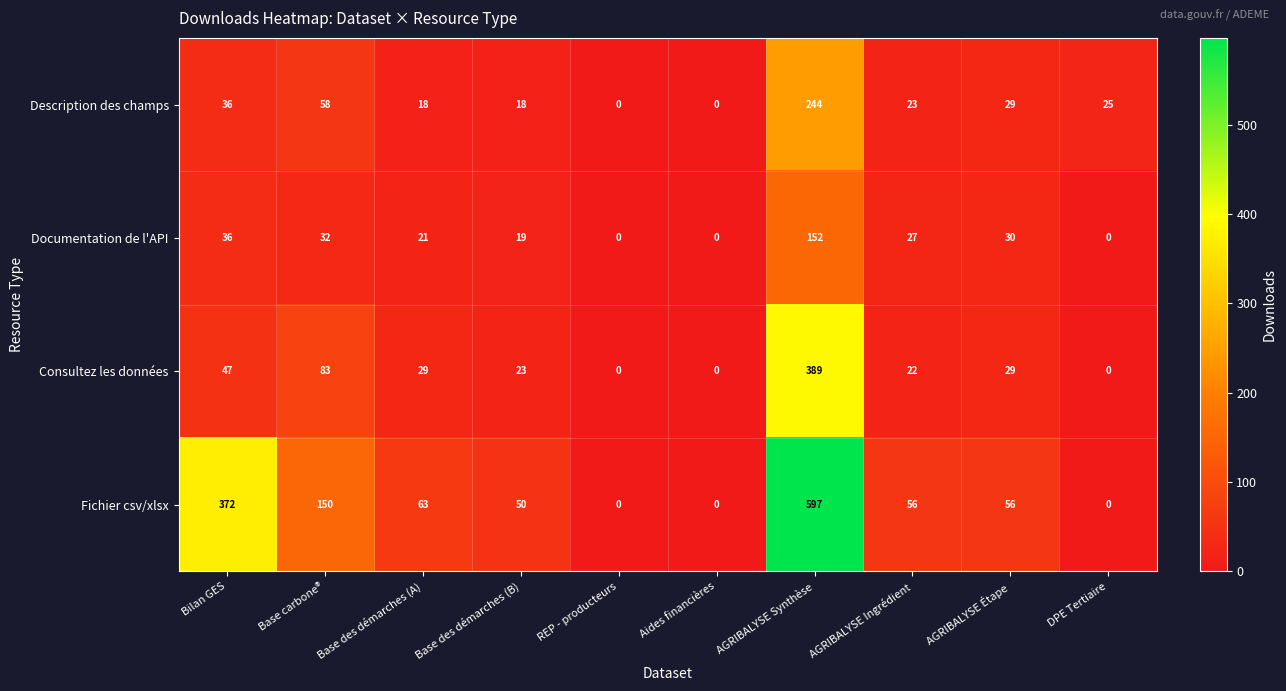

The value of Description des champs at Base carbone® is 103. True or false?

False